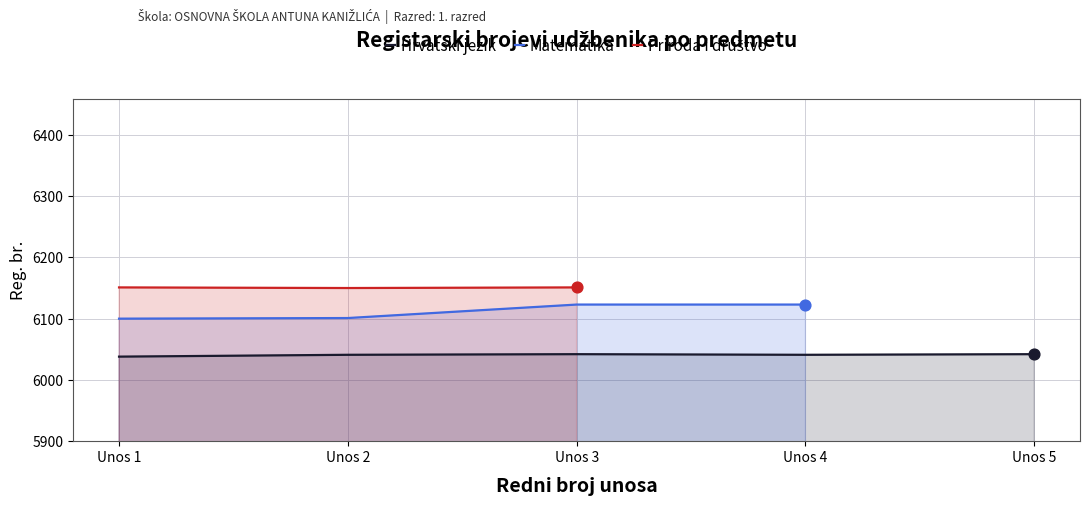

At how many categories does at least one series exceed 6101?

4